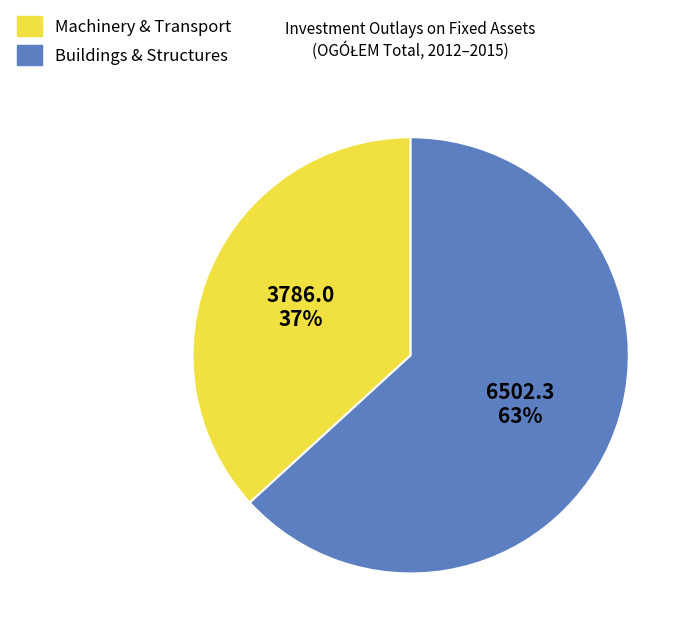

What percentage is the Buildings & Structures slice, to the nearest percent?

63%